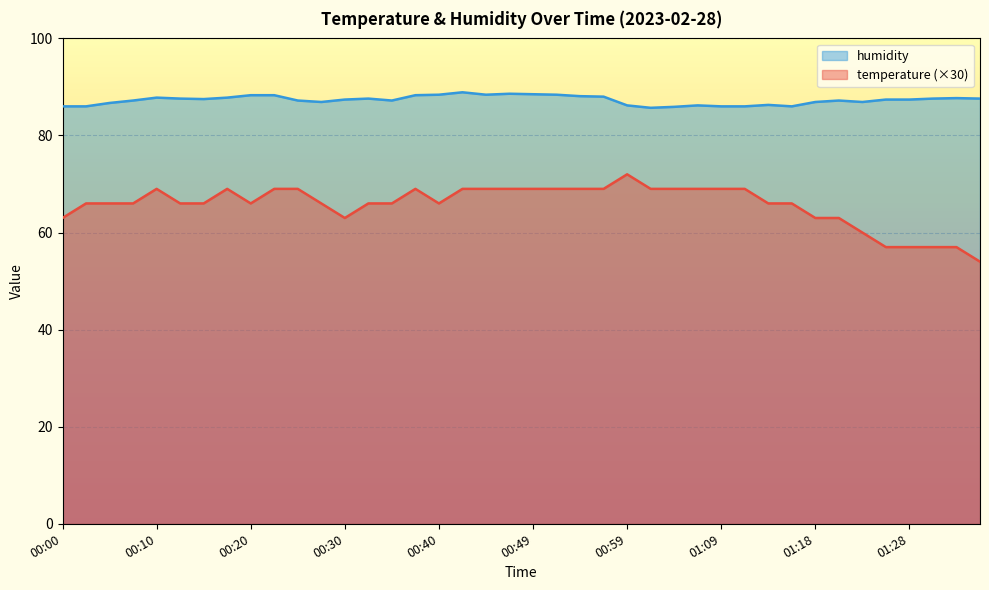

At which category is the sum across all series the highest?

00:59